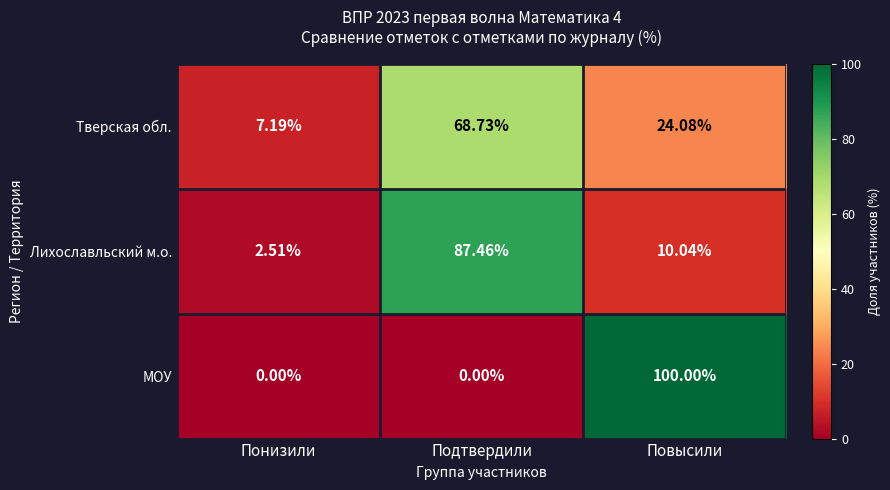

Which series has the largest total across all categories?

Лихославльский м.о.